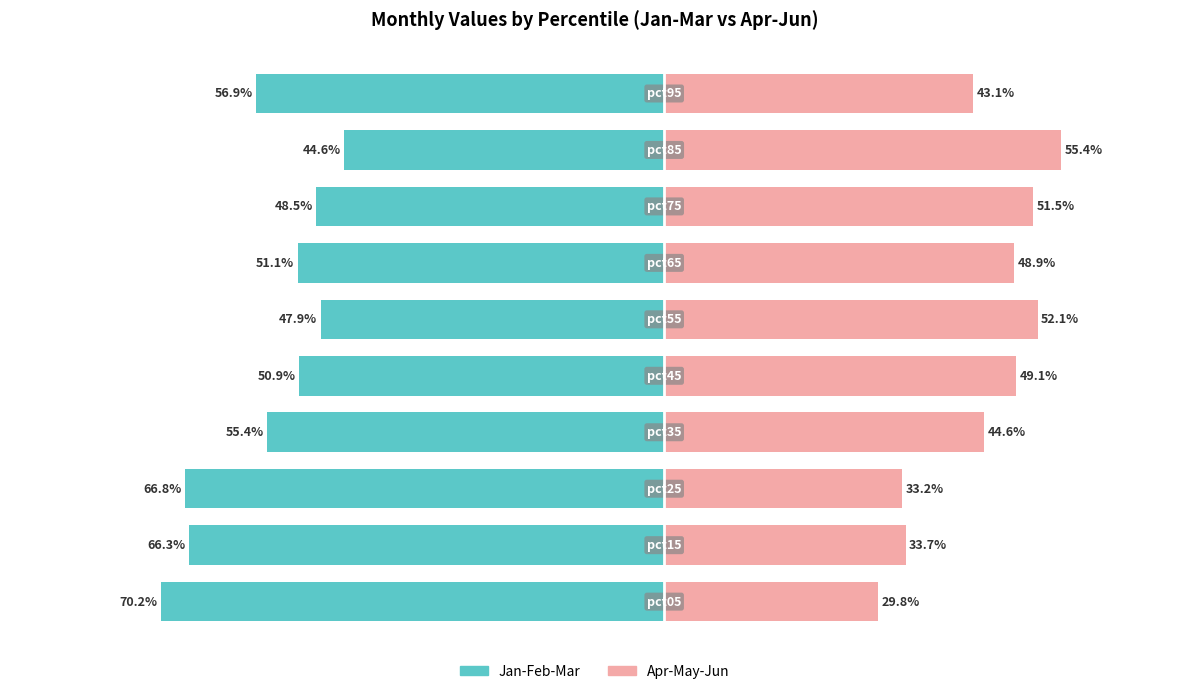

True or false: Apr-May-Jun has a value of 55.4 at 8.

True